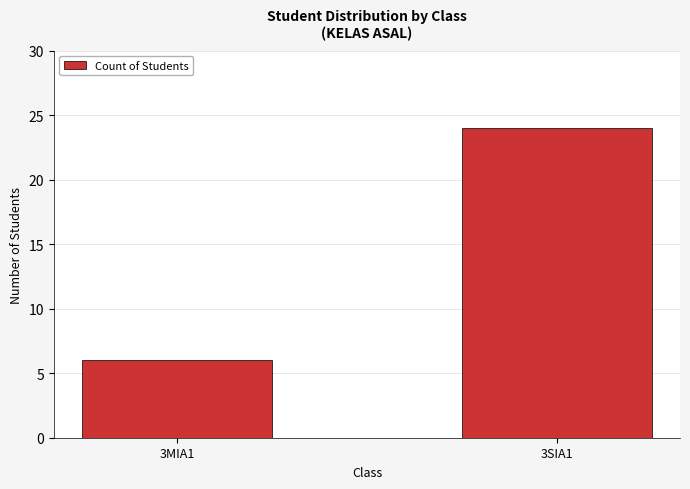

How many values are between 6 and 24?

2